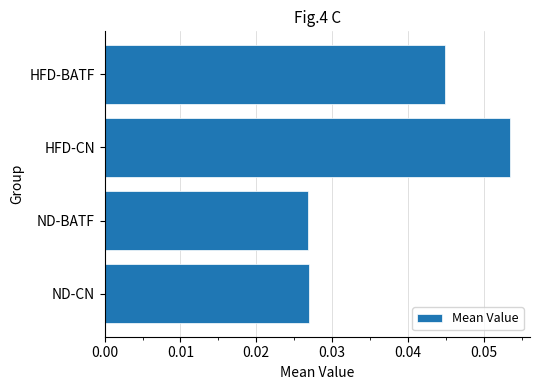

Does the chart contain stacked bars?

No